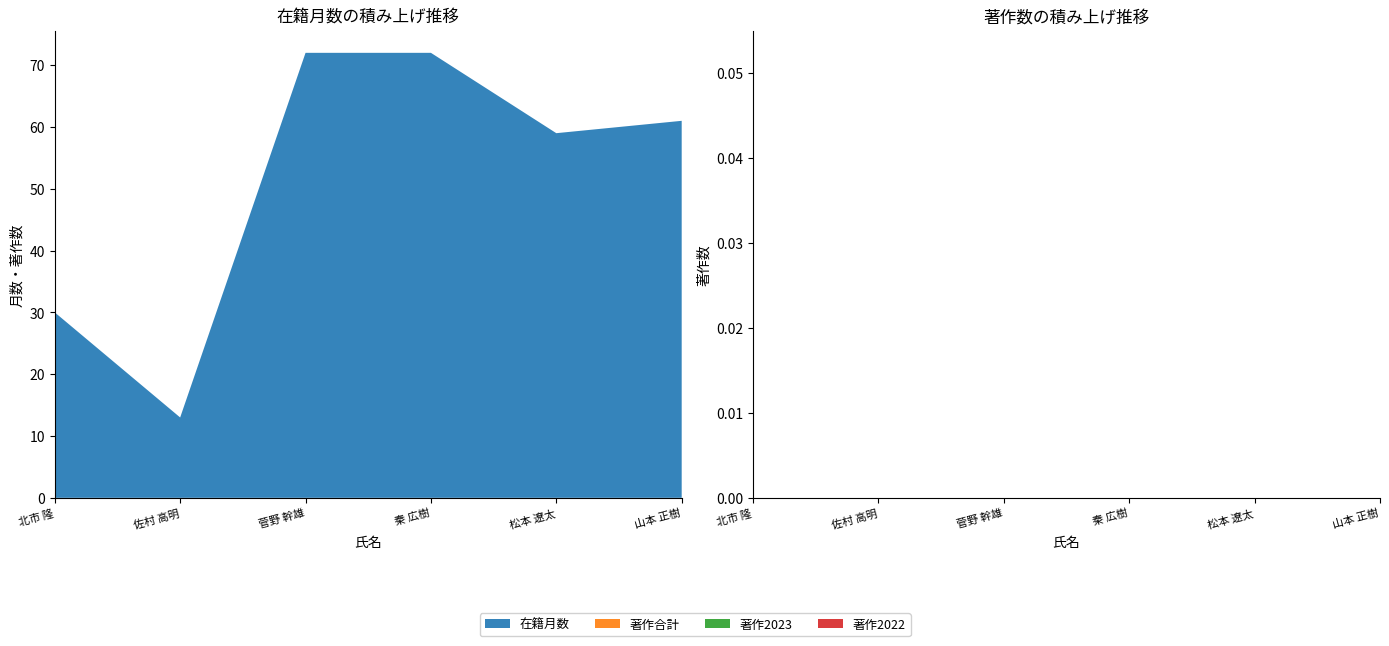

Reading left to right, list all the values displayed in this chart.

在籍月数: 60254=30	364660=13	229258=72	362970=72	396629=59	394318=61
著作2023: 60254=0	364660=0	229258=0	362970=0	396629=0	394318=0
著作合計: 60254=0	364660=0	229258=0	362970=0	396629=0	394318=0
著作2023(欧文): 60254=0	364660=0	229258=0	362970=0	396629=0	394318=0
著作合計(欧文): 60254=0	364660=0	229258=0	362970=0	396629=0	394318=0
著作2022: 60254=0	364660=0	229258=0	362970=0	396629=0	394318=0